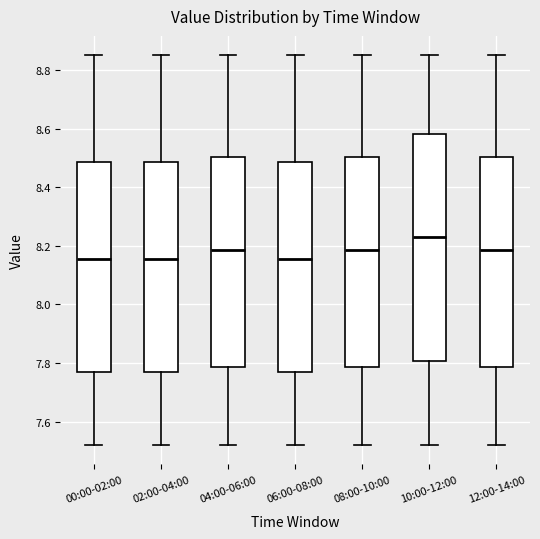

Where is the upper edge of the box for 02:00-04:00 on the y-axis? The values are not printed on the chart, so give them approximately, as read against the axis.

8.48